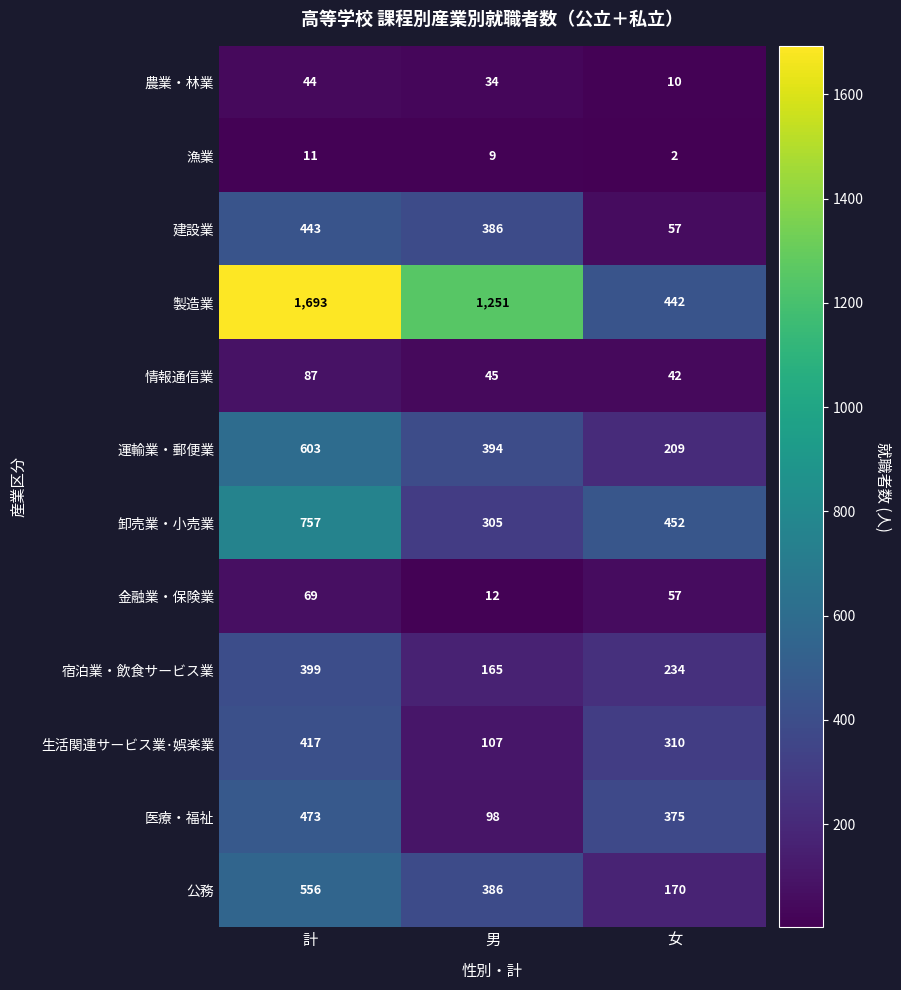

At which category is the sum across all series the highest?

計